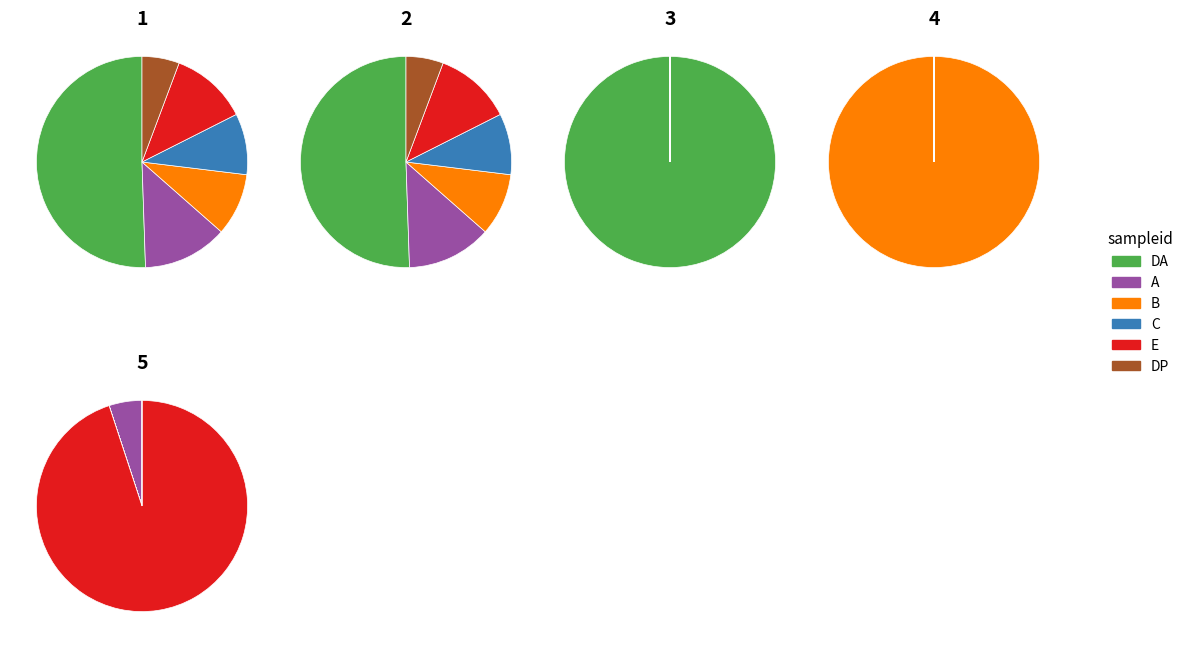

How many segments does this pie chart have?

6